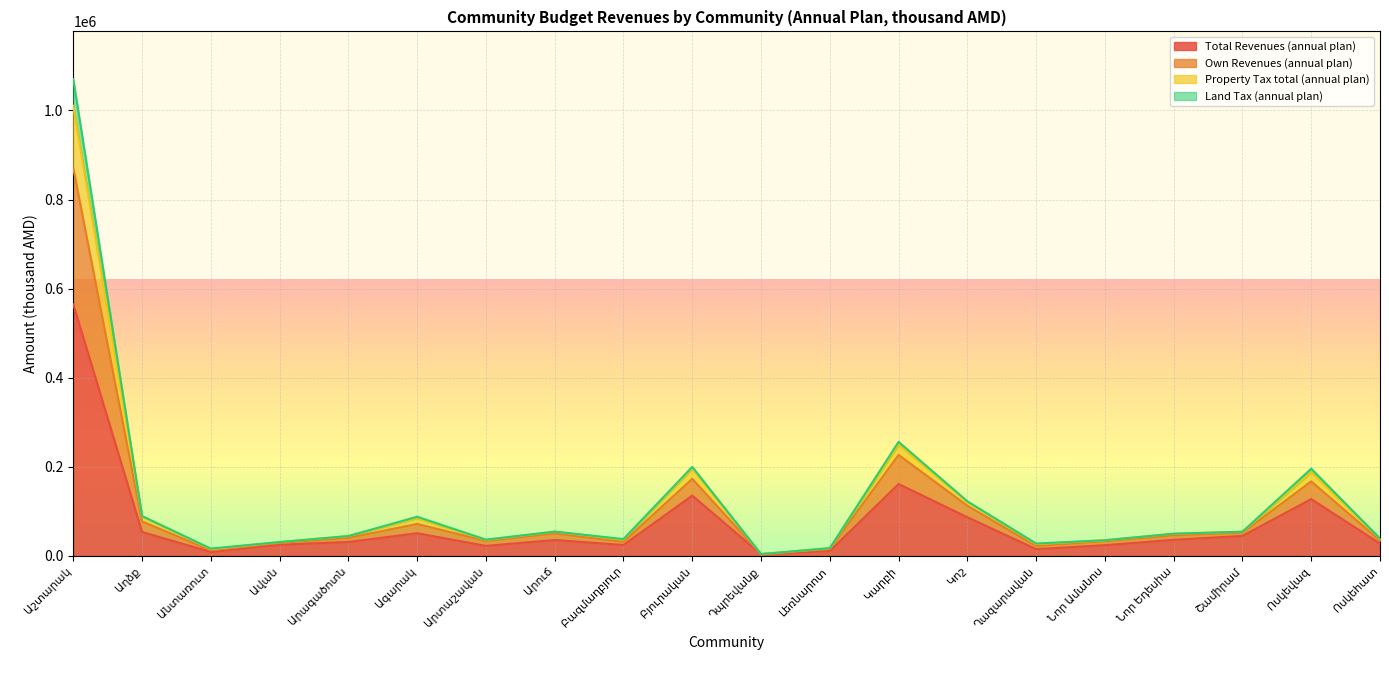

At how many categories does at least one series exceed 791582?

1